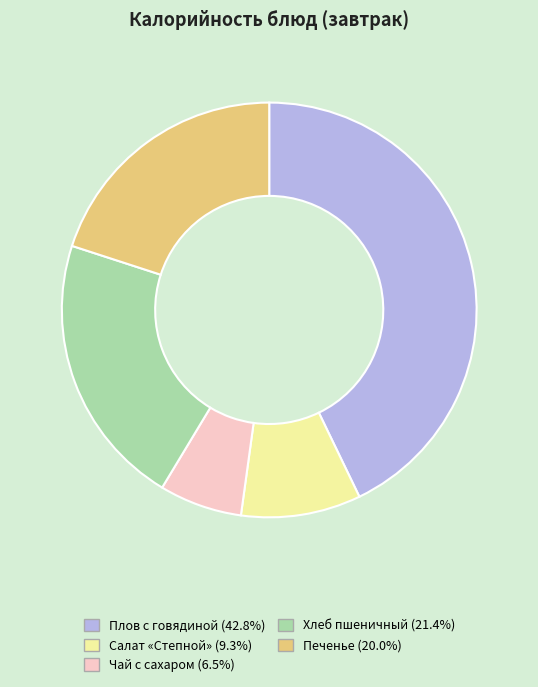

How many segments does this pie chart have?

5